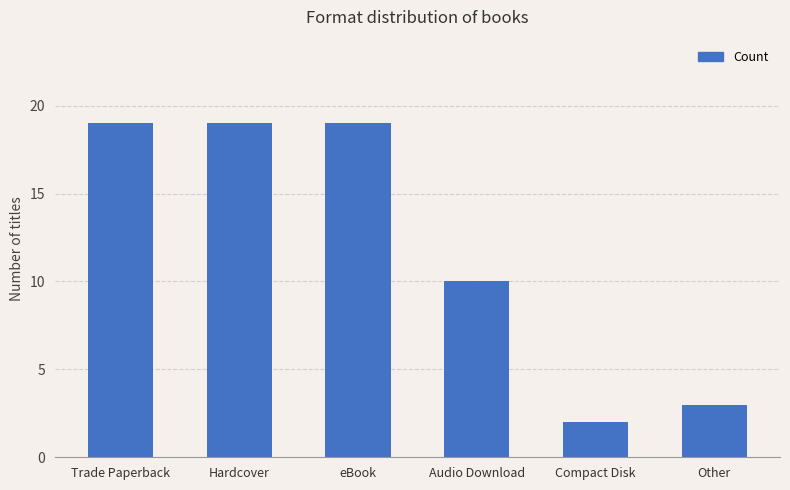

Are the bars horizontal?

No